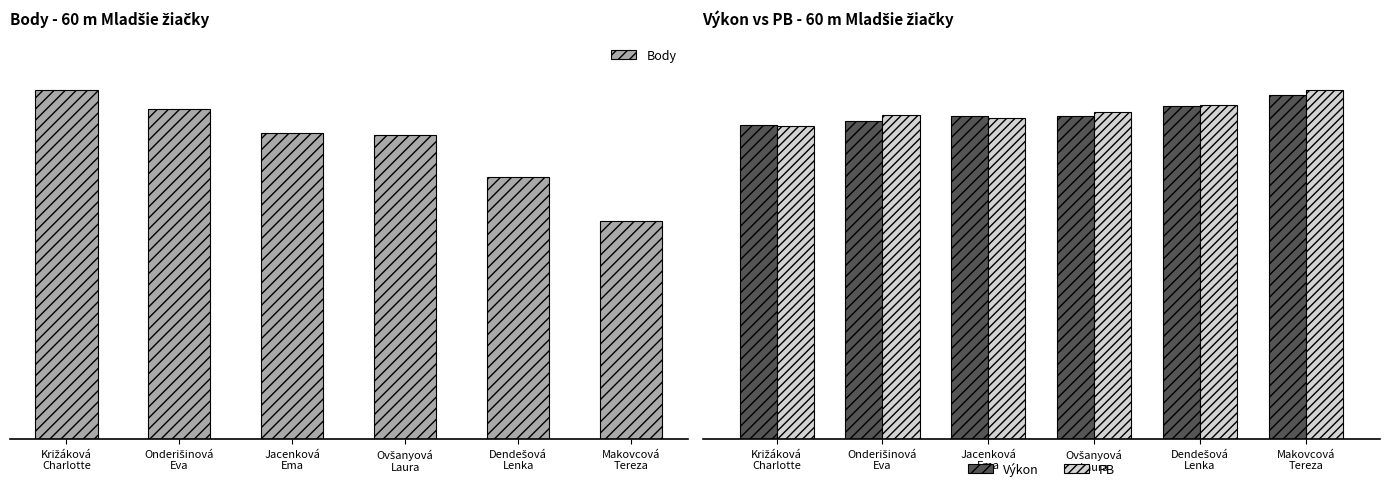

What is the average value of the PB series?

9.6